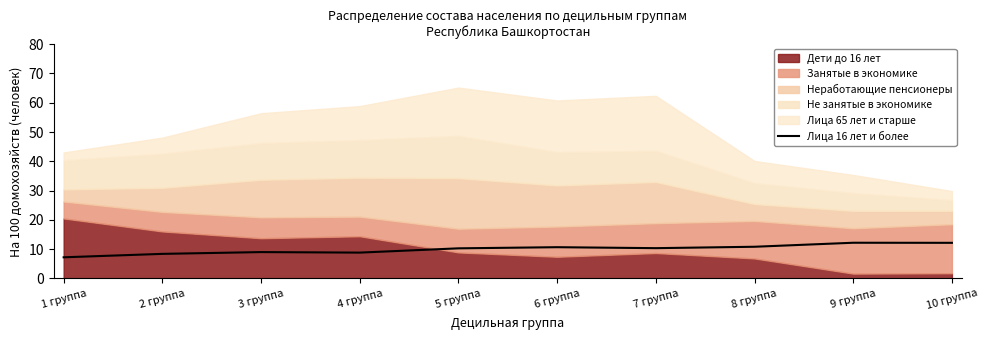

The Лица 16 лет и более series shows 8.8 at 4 группа. True or false?

True